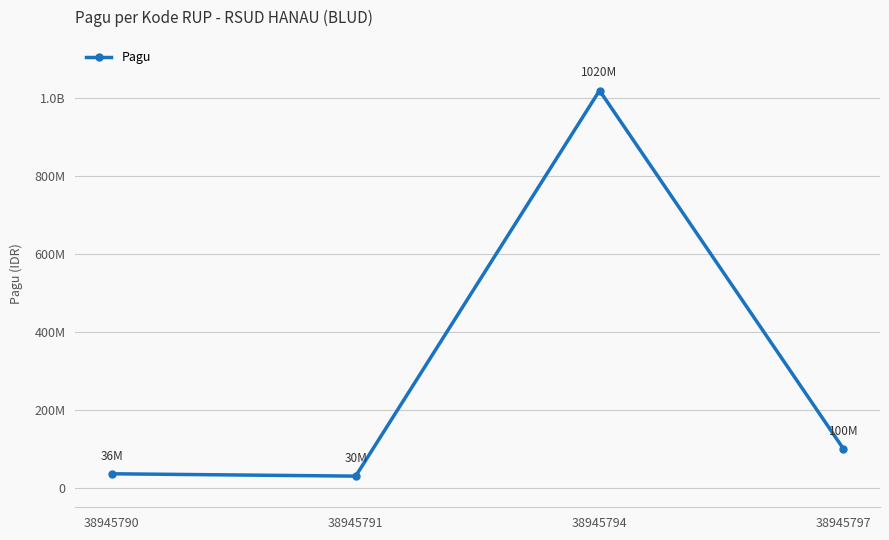

What is the sum of the values at 38945797 and 38945790?

136000000